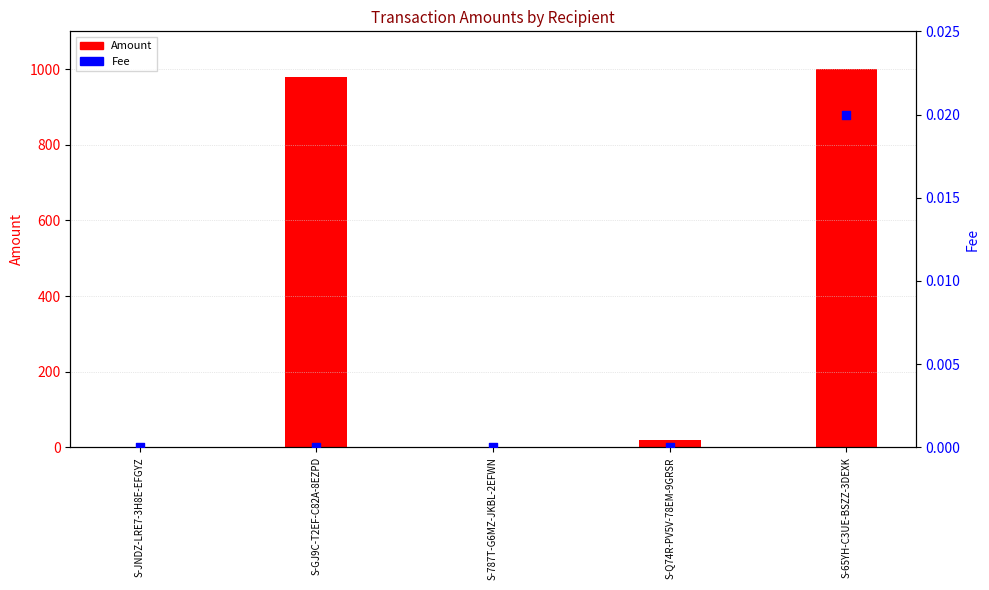

Which series has the largest Y range (max minus min)?

Amount